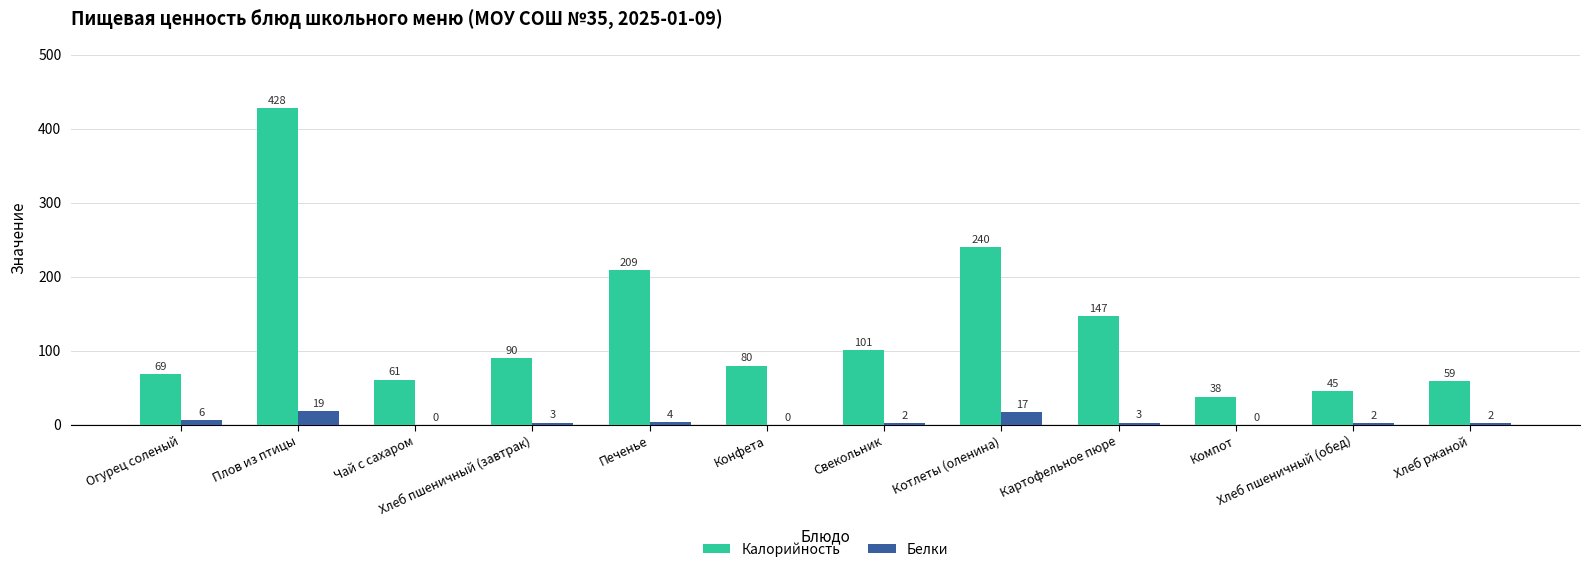

Reading left to right, extract all data points from this chart.

Калорийность: 69	428	61	90	209	80	101	240	147	38	45	59
Белки: 6	19	0	3	4	0	2	17	3	0	2	2